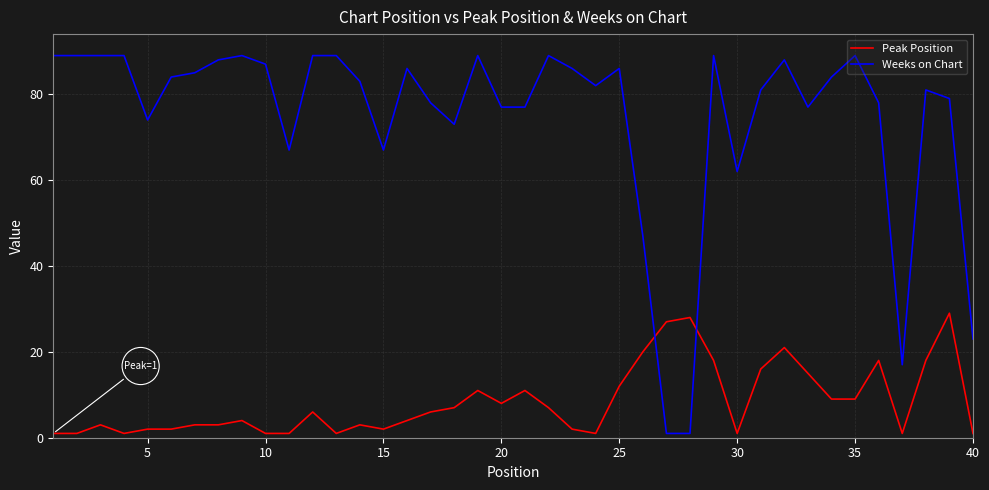

Which series has the widest spread of values?

Weeks on Chart